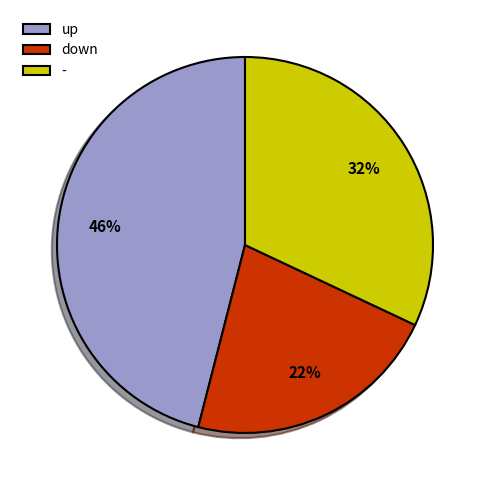

To the nearest percent, what is the average slice percentage?

33%